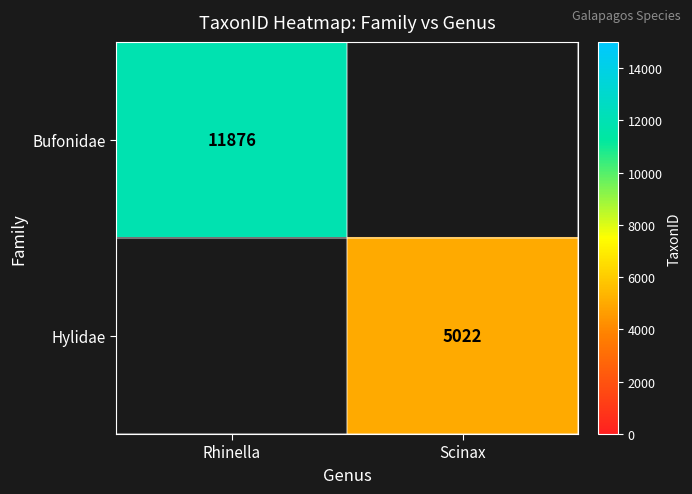

Is the value of Hylidae at Scinax greater than the value of Bufonidae at Rhinella?

No